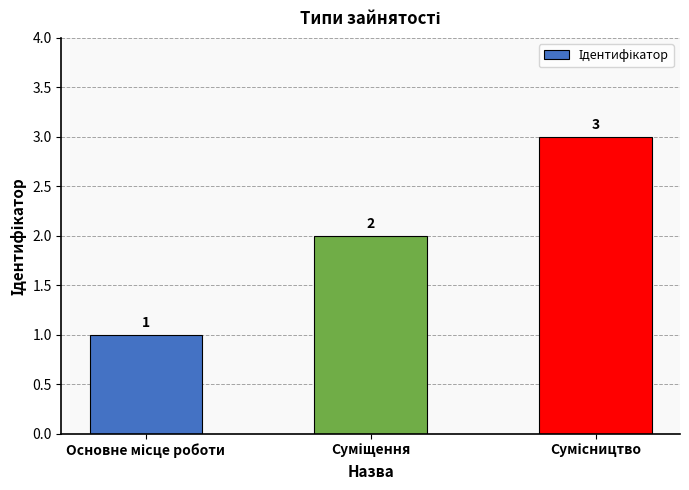

What is the value of the 1st bar from the left?

1